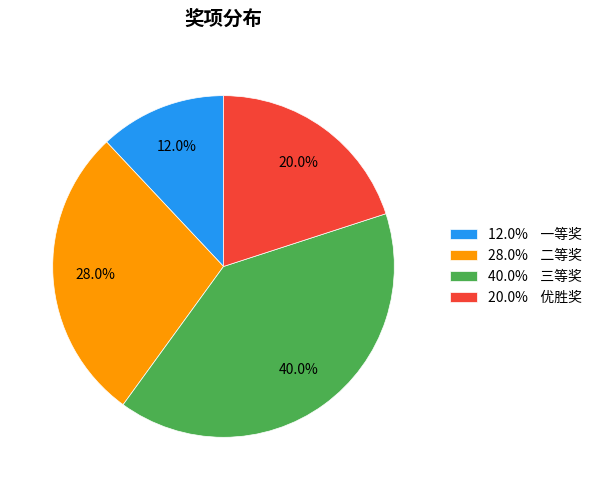

Approximately how many times larger is the value at 20.0% 优胜奖 compared to 40.0% 三等奖?

0.5